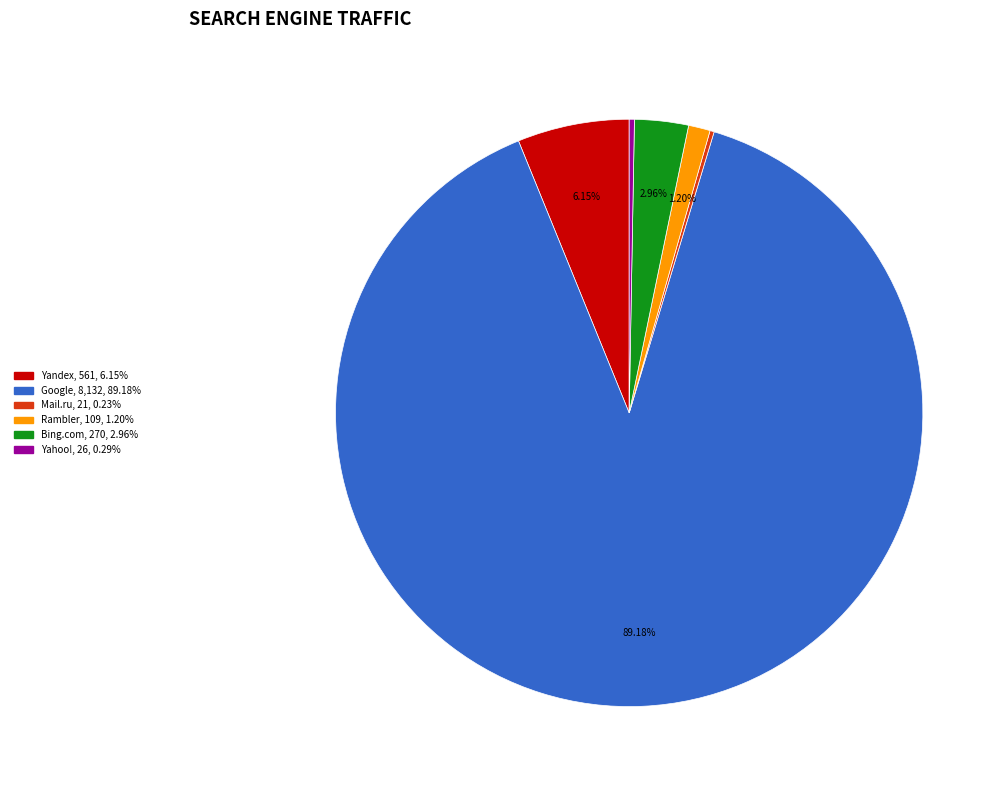

Is there any slice that represents more than half of the pie?

Yes